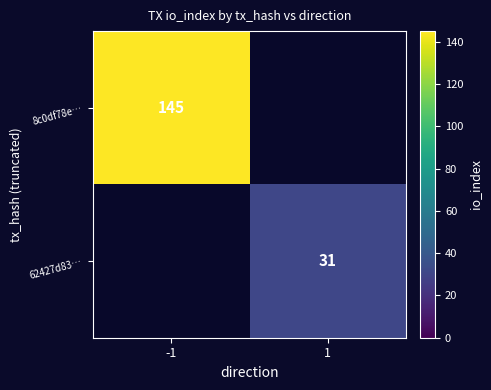

The 8c0df78e… series shows 229 at -1. True or false?

False